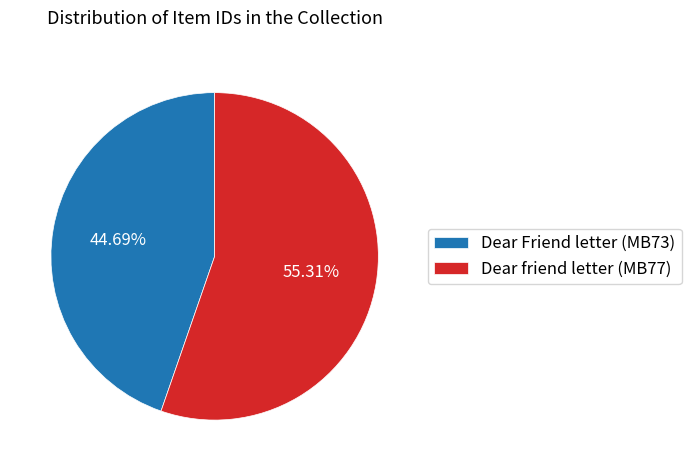

What is the total percentage of Dear friend letter (MB77) and Dear Friend letter (MB73)?

100.0%